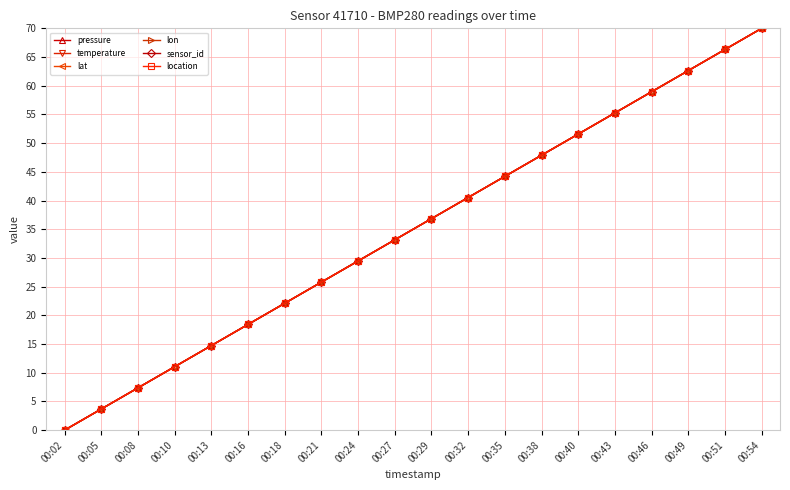

Does the chart have visible grid lines?

Yes